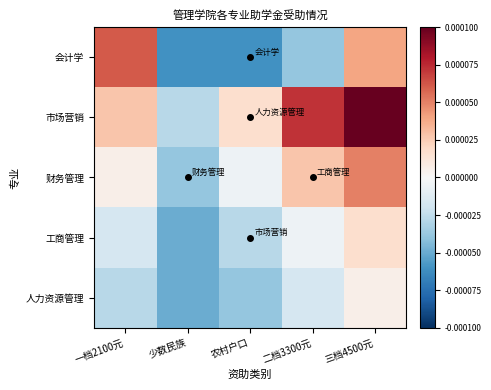

Reading left to right, what are all the values shown in this chart?

会计学: 一档2100元=0.0	少数民族=-0.0	农村户口=-0.0	二档3300元=-0.0	三档4500元=0.0
市场营销: 一档2100元=0.0	少数民族=-0.0	农村户口=0.0	二档3300元=0.0	三档4500元=0.0
财务管理: 一档2100元=0.0	少数民族=-0.0	农村户口=-0.0	二档3300元=0.0	三档4500元=0.0
工商管理: 一档2100元=-0.0	少数民族=-0.0	农村户口=-0.0	二档3300元=-0.0	三档4500元=0.0
人力资源管理: 一档2100元=-0.0	少数民族=-0.0	农村户口=-0.0	二档3300元=-0.0	三档4500元=0.0